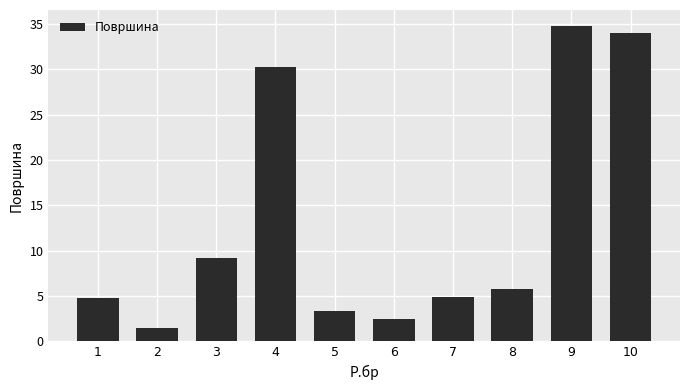

Are the bars grouped side by side (vs. stacked)?

No